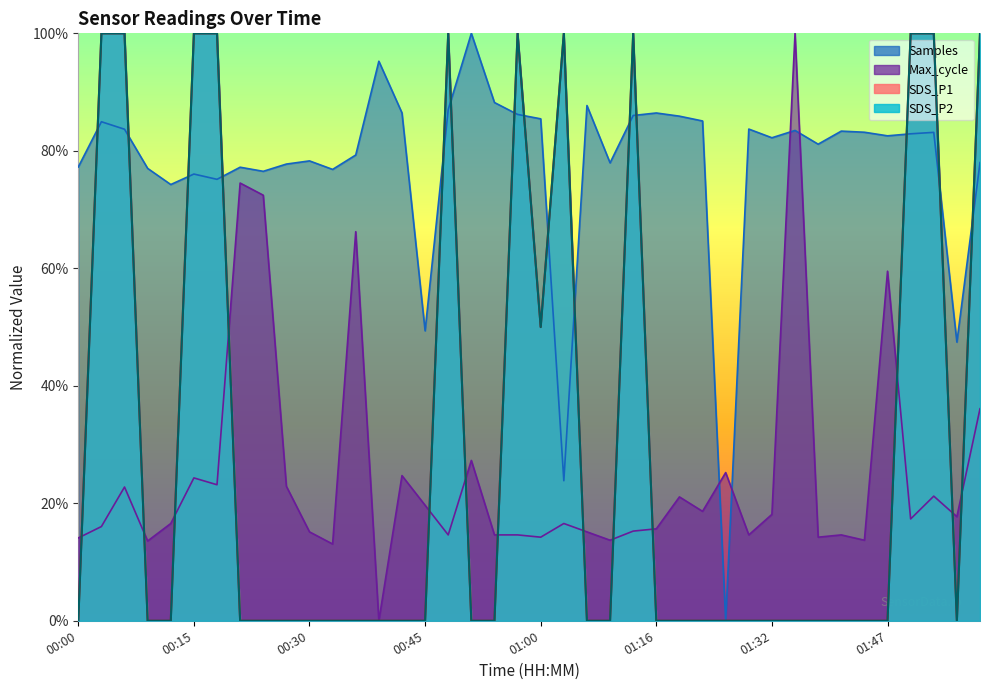

Is it true that SDS_P1 equals 1.0 at 00:57?

True